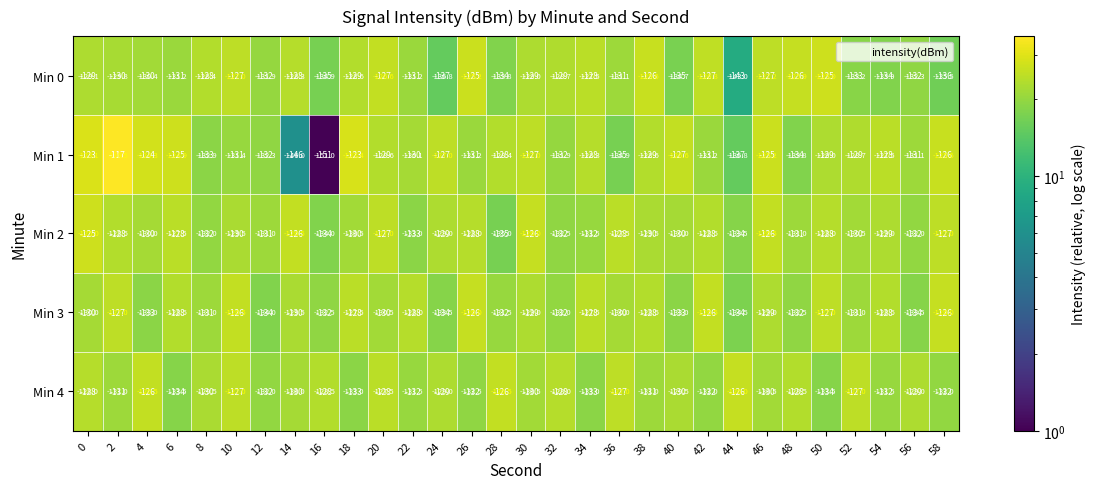

Which category has the highest value across all series?

2